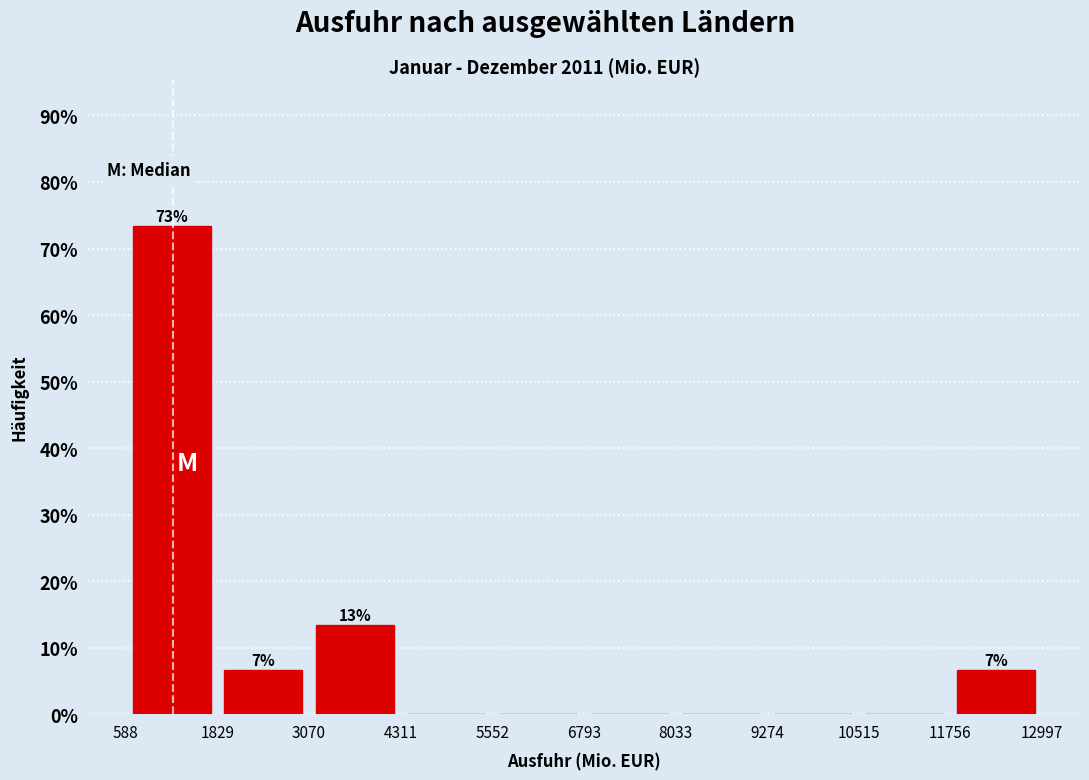

Over which range of the x-axis is the bar tallest?

588 to 1829